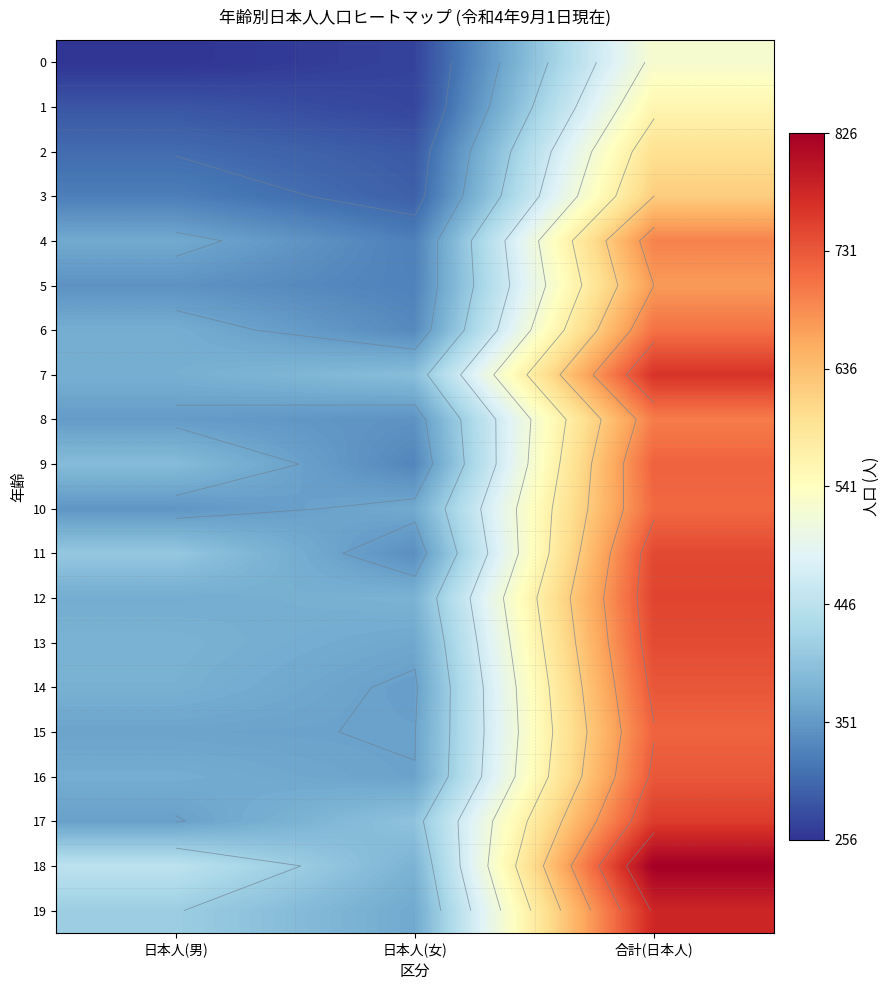

What is the difference between the maximum and second lowest values in the 9 series?

331